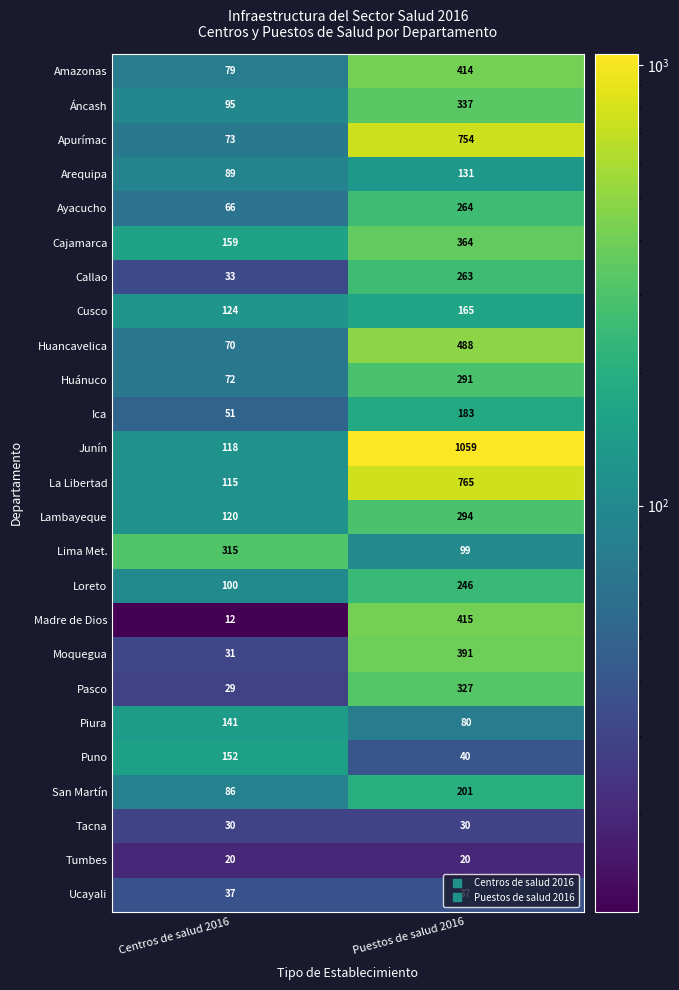

At which label is Madre de Dios closest to 213?

Centros de salud 2016